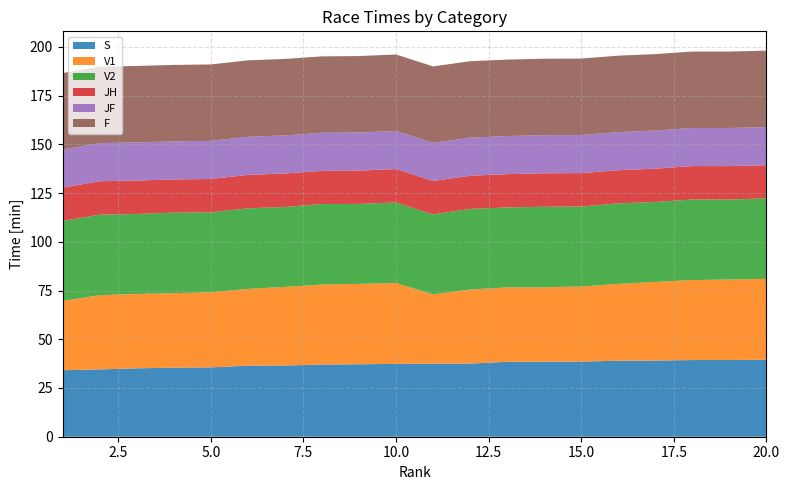

Reading left to right, what are all the values shown in this chart?

S: 1=34.1	2=34.5	3=35.1	4=35.4	5=35.6	6=36.5	7=36.5	8=37.0	9=37.1	10=37.4	11=37.5	12=37.5	13=38.4	14=38.5	15=38.5	16=39.0	17=39.1	18=39.3	19=39.4	20=39.5
V1: 1=35.5	2=38.0	3=38.2	4=38.2	5=38.5	6=39.4	7=40.3	8=41.0	9=41.2	10=41.5	11=35.5	12=38.0	13=38.2	14=38.2	15=38.5	16=39.4	17=40.3	18=41.0	19=41.2	20=41.5
V2: 1=41.0	2=41.3	3=41.0	4=41.3	5=41.0	6=41.3	7=41.0	8=41.3	9=41.0	10=41.3	11=41.0	12=41.3	13=41.0	14=41.3	15=41.0	16=41.3	17=41.0	18=41.3	19=41.0	20=41.3
JH: 1=17.1	2=17.1	3=17.2	4=17.0	5=17.1	6=17.1	7=17.2	8=17.0	9=17.1	10=17.1	11=17.2	12=17.0	13=17.1	14=17.1	15=17.2	16=17.0	17=17.1	18=17.1	19=17.2	20=17.0
JF: 1=19.5	2=19.5	3=19.5	4=19.5	5=19.5	6=19.5	7=19.5	8=19.5	9=19.5	10=19.5	11=19.5	12=19.5	13=19.5	14=19.5	15=19.5	16=19.5	17=19.5	18=19.5	19=19.5	20=19.5
F: 1=39.2	2=39.2	3=39.2	4=39.2	5=39.2	6=39.2	7=39.2	8=39.2	9=39.2	10=39.2	11=39.2	12=39.2	13=39.2	14=39.2	15=39.2	16=39.2	17=39.2	18=39.2	19=39.2	20=39.2